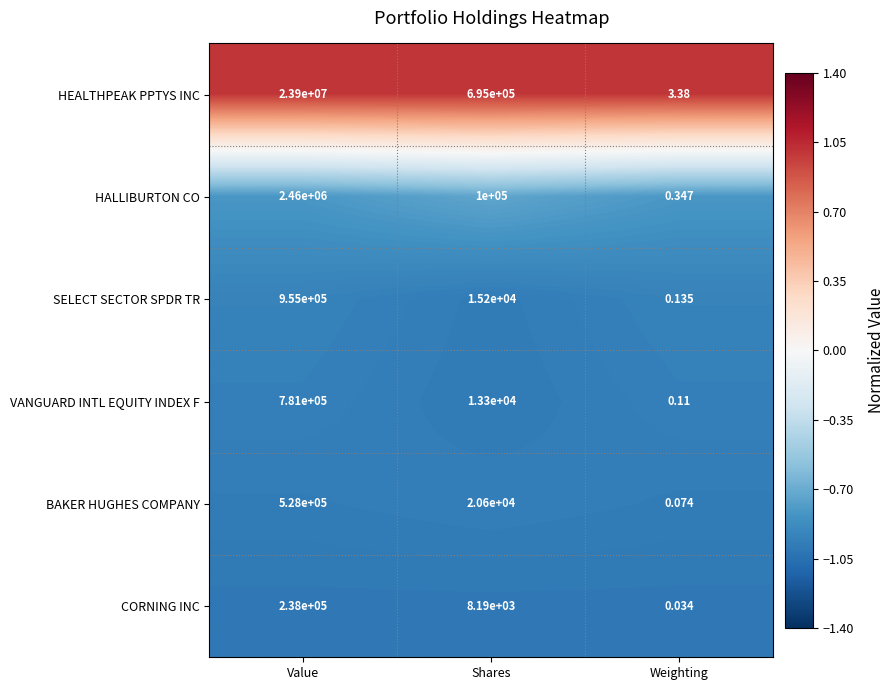

Rank the series by their maximum value, from lowest to highest.

CORNING INC, BAKER HUGHES COMPANY, VANGUARD INTL EQUITY INDEX F, SELECT SECTOR SPDR TR, HALLIBURTON CO, HEALTHPEAK PPTYS INC